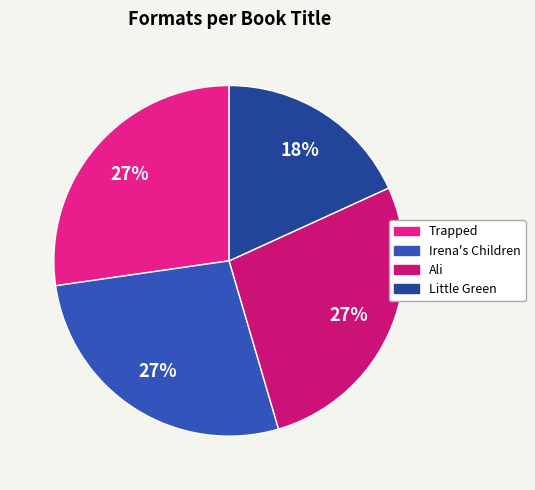

To the nearest percent, what is the average slice percentage?

25%